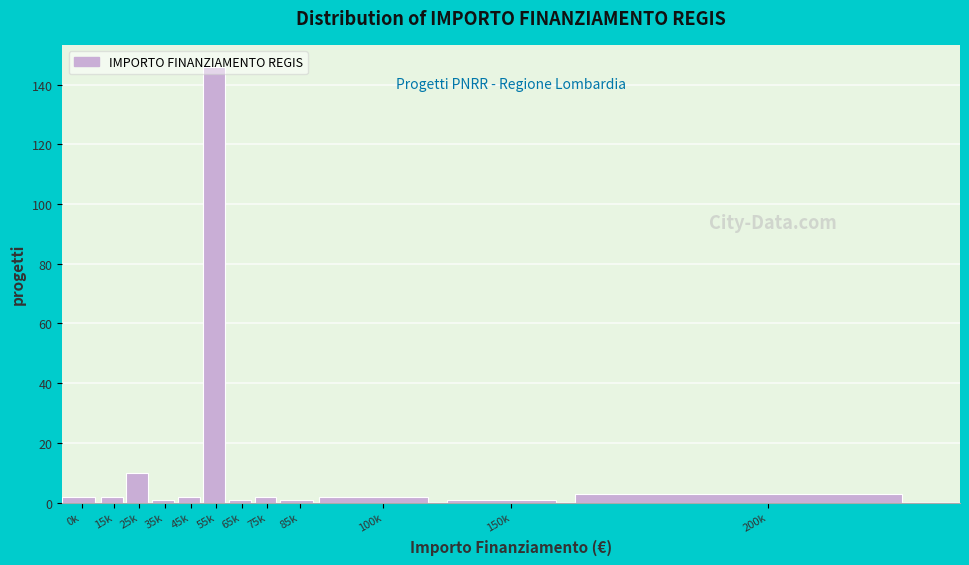

What is the maximum value shown in the chart?

146